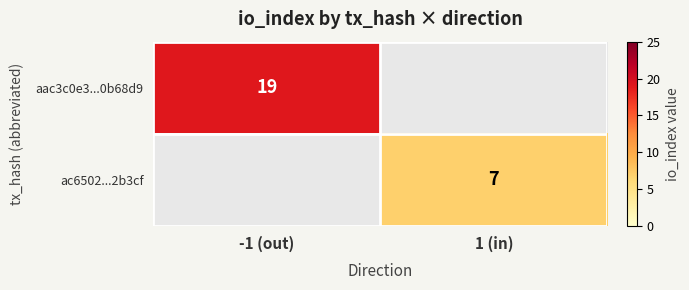

The value of aac3c0e3...0b68d9 at -1 (out) is 19. True or false?

True